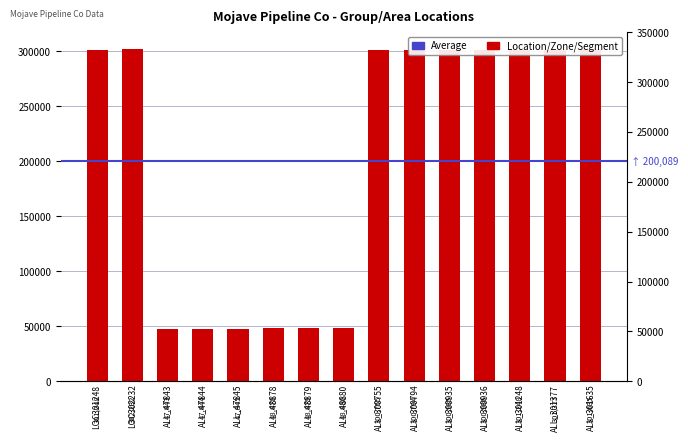

What is the label of the 12th bar from the left?

ALL_300936